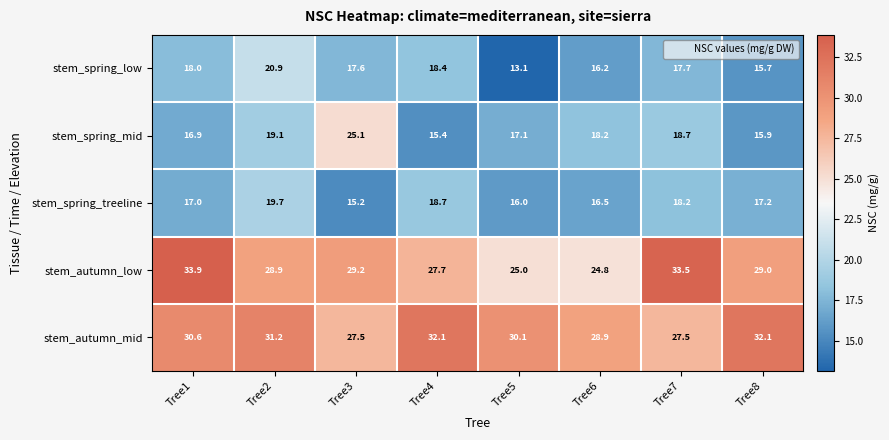

Read the stem_spring_mid value at Tree5.

17.1